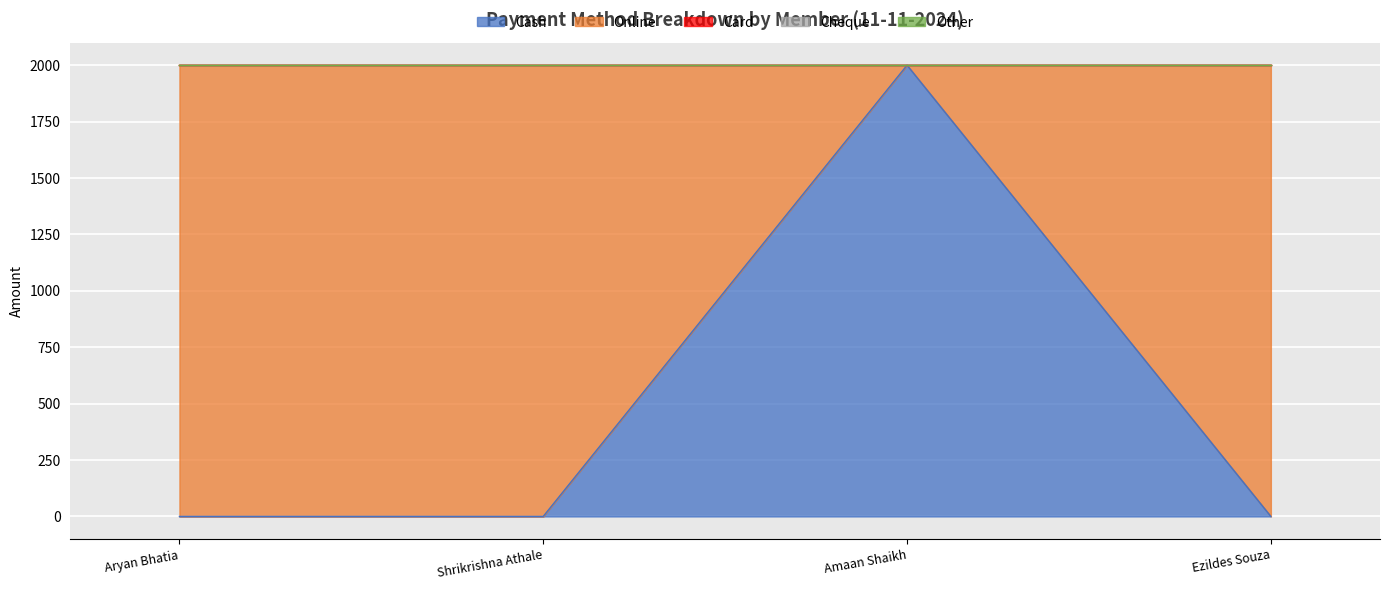

Reading left to right, list all the values displayed in this chart.

Cash: 0	0	2000	0
Online: 2000	2000	0	2000
Card: 0	0	0	0
Cheque: 0	0	0	0
Other: 0	0	0	0